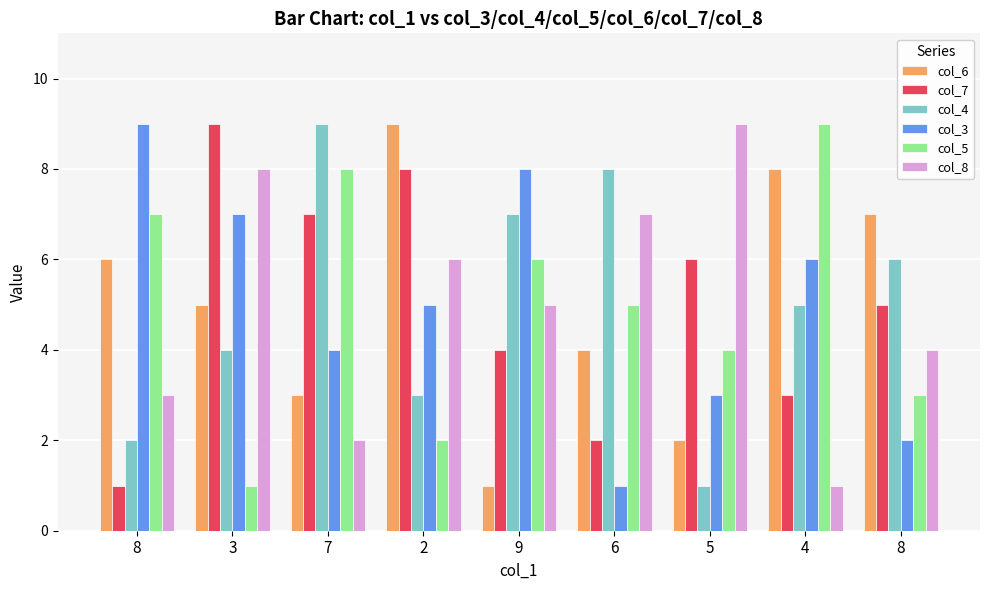

At how many categories does at least one series exceed 3?

9